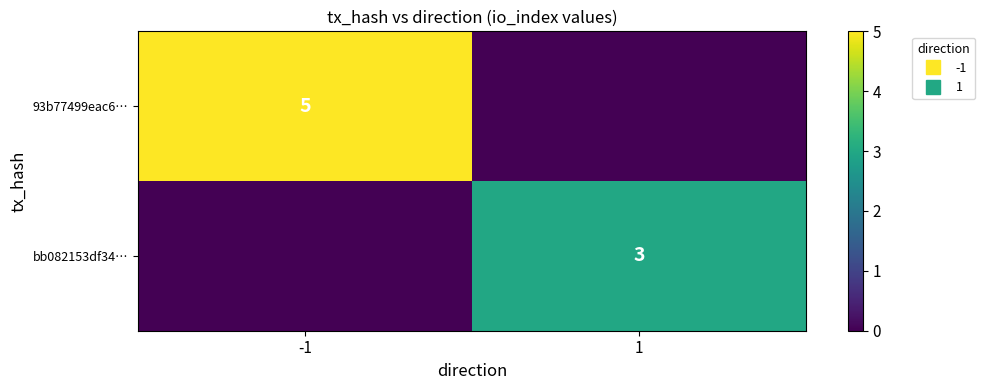

How many bb082153df34… values are between 0 and 3?

2